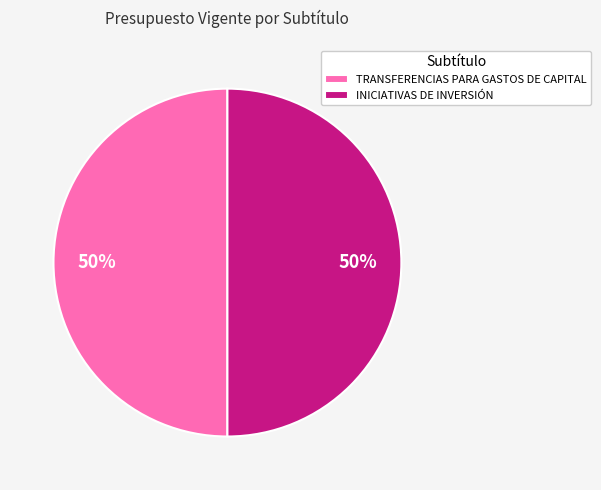

How many segments does this pie chart have?

2